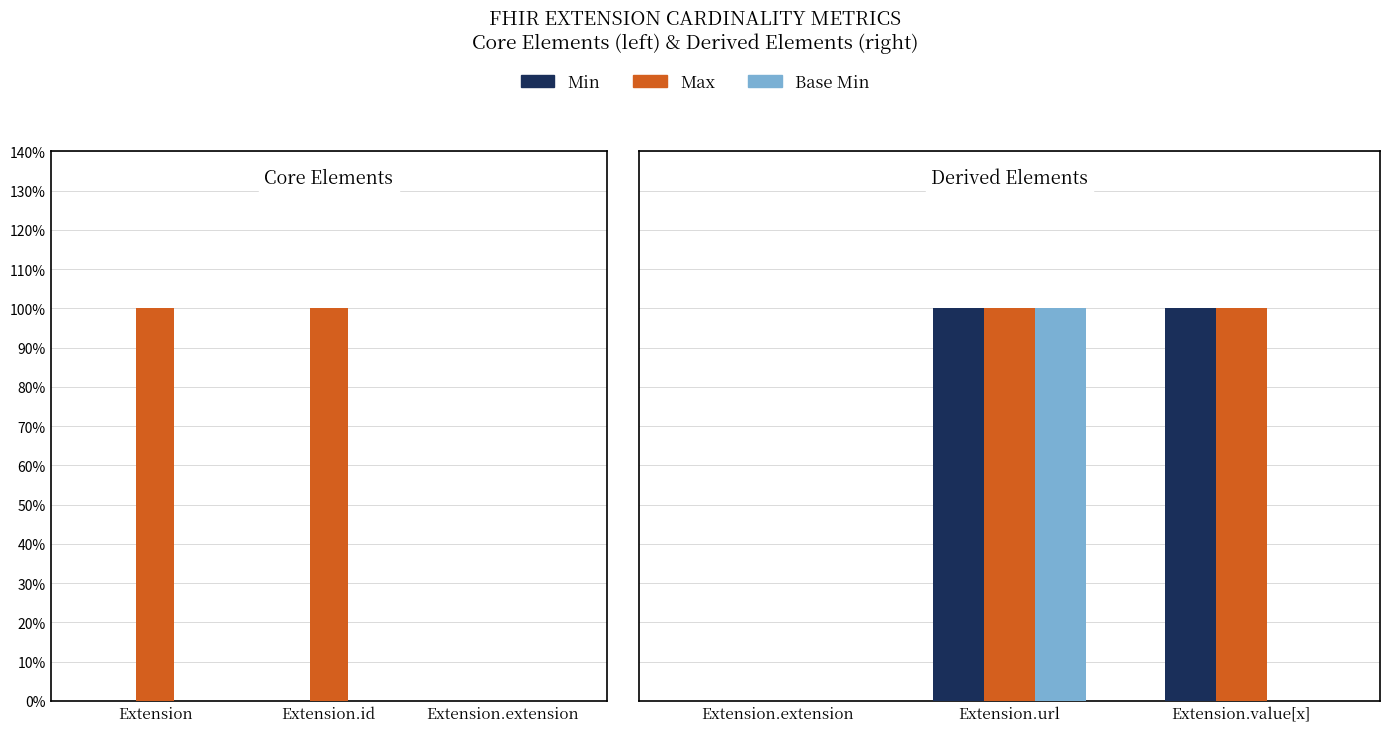

True or false: Max has a value of 1 at Extension.url.

True